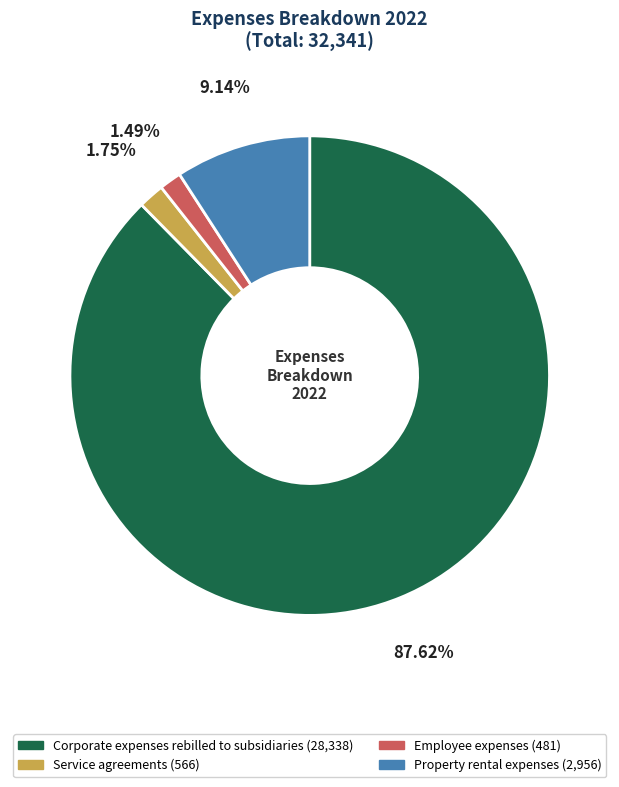

Is it true that Property rental expenses is 1% of the pie?

False